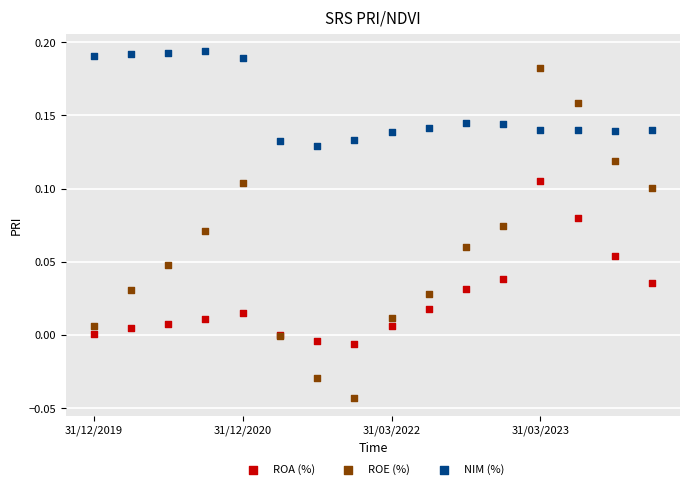

Which series has the widest spread of Y values?

ROE (%)